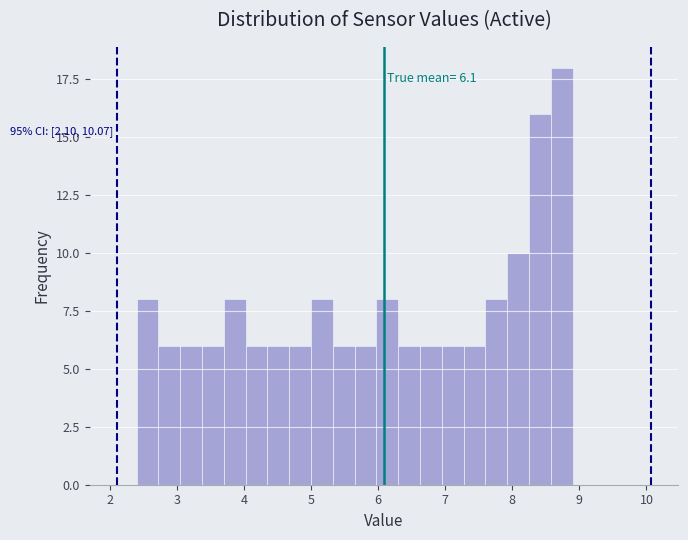

Around what value on the x-axis is the tallest bar? Give the approximate position of its centre, as read against the axis.

8.7